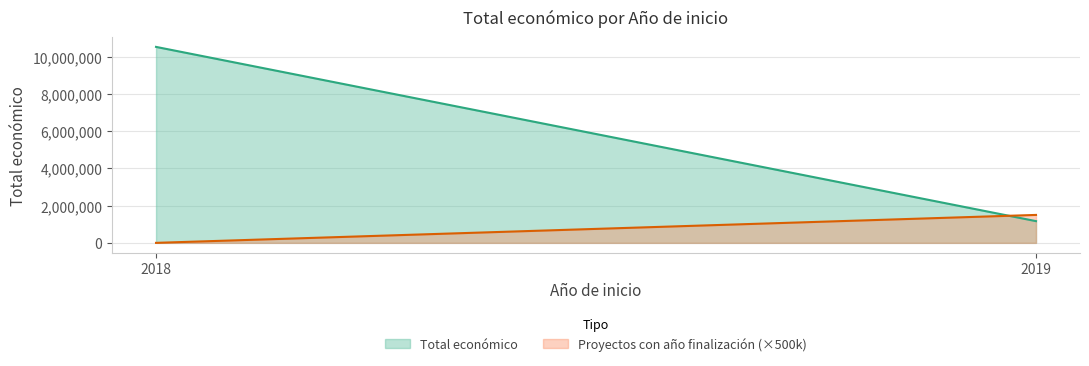

What value does the Total económico series have at 2018, to the nearest 100?

10522100